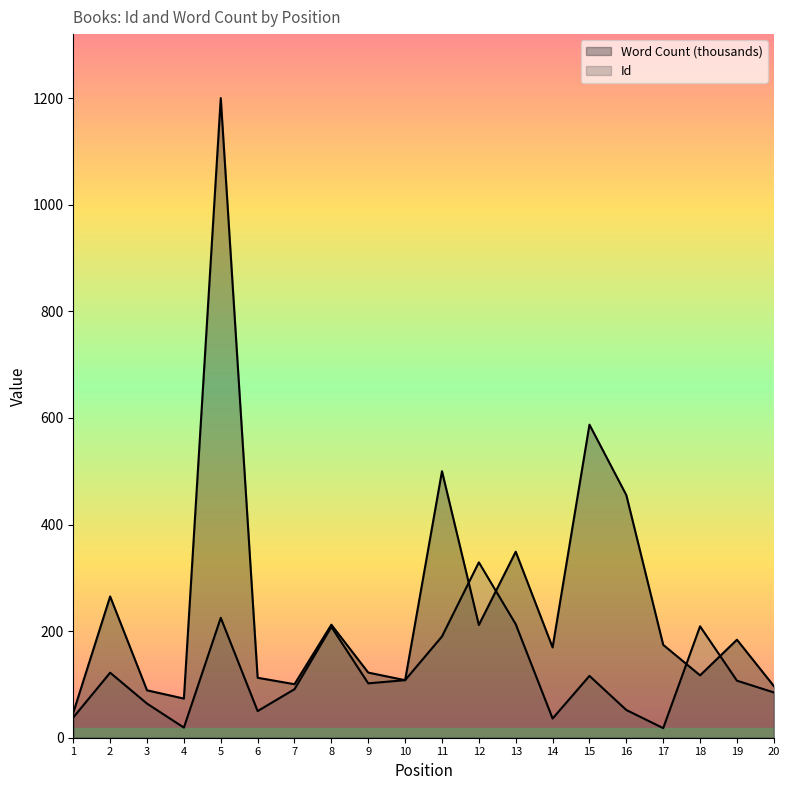

Reading left to right, list all the values displayed in this chart.

Id: 38.0	122.0	64.0	19.0	225.0	50.0	91.0	208.0	102.0	108.0	190.0	329.0	213.0	36.0	116.0	52.0	18.0	209.0	107.0	85.0
Word Count: 47.0	265.0	88.9	73.4	1200.0	112.5	100.4	212.0	122.2	107.9	500.0	211.6	349.0	169.5	587.3	455.1	174.3	117.0	183.9	97.0